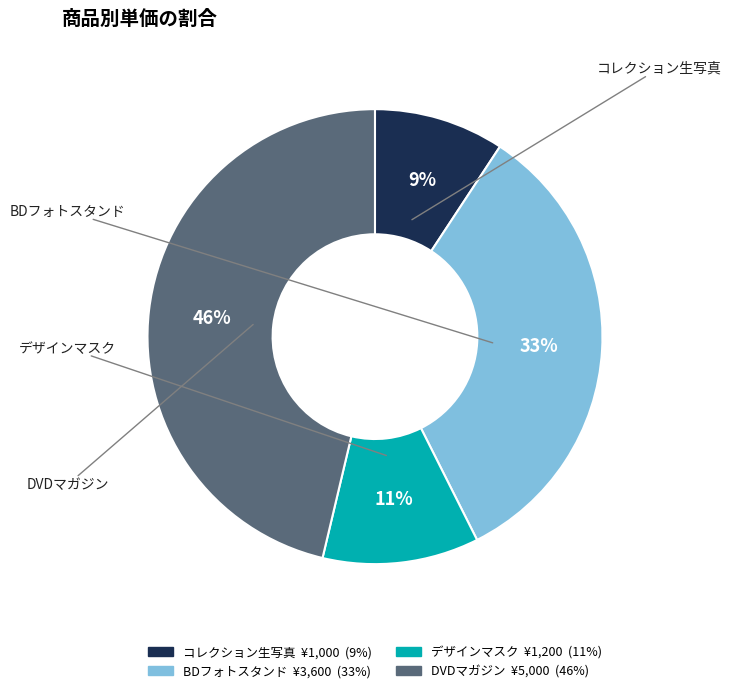

Rank the categories by value from highest to lowest.

DVDマガジン, BDフォトスタンド, デザインマスク, コレクション生写真